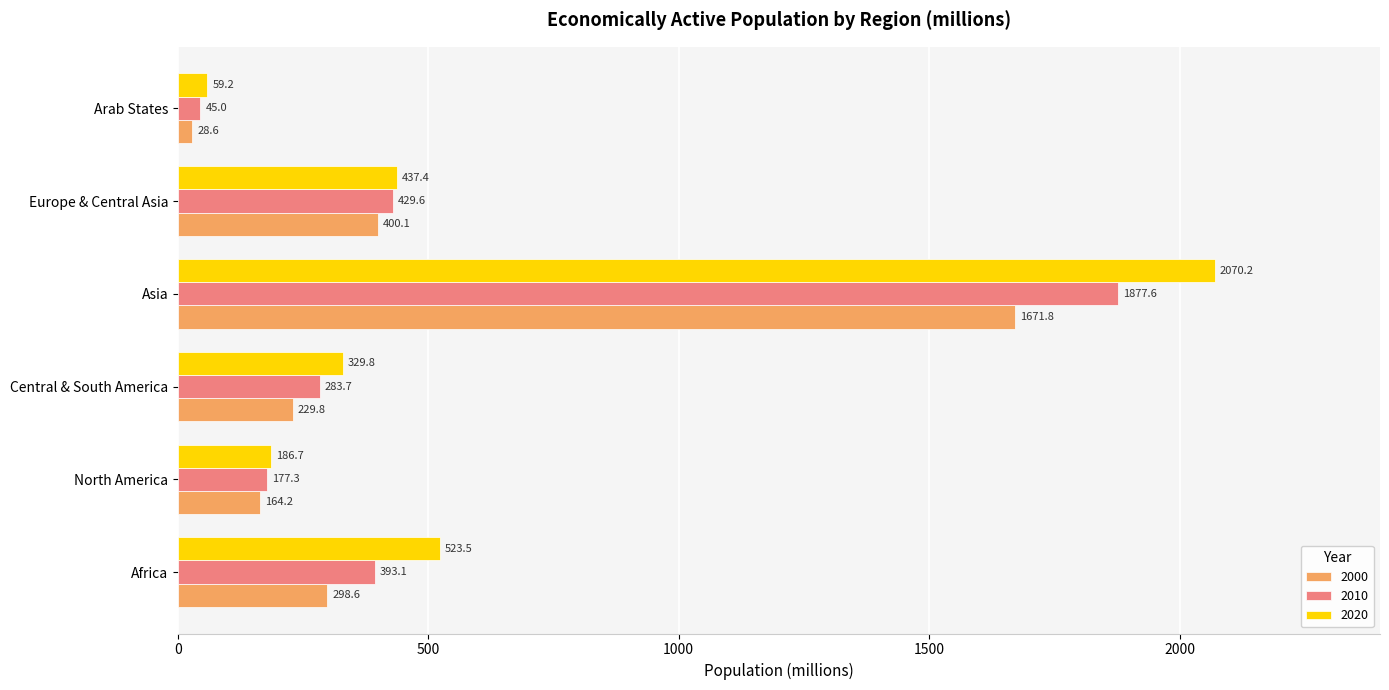

At which label is 2000 closest to 850?

Europe & Central Asia